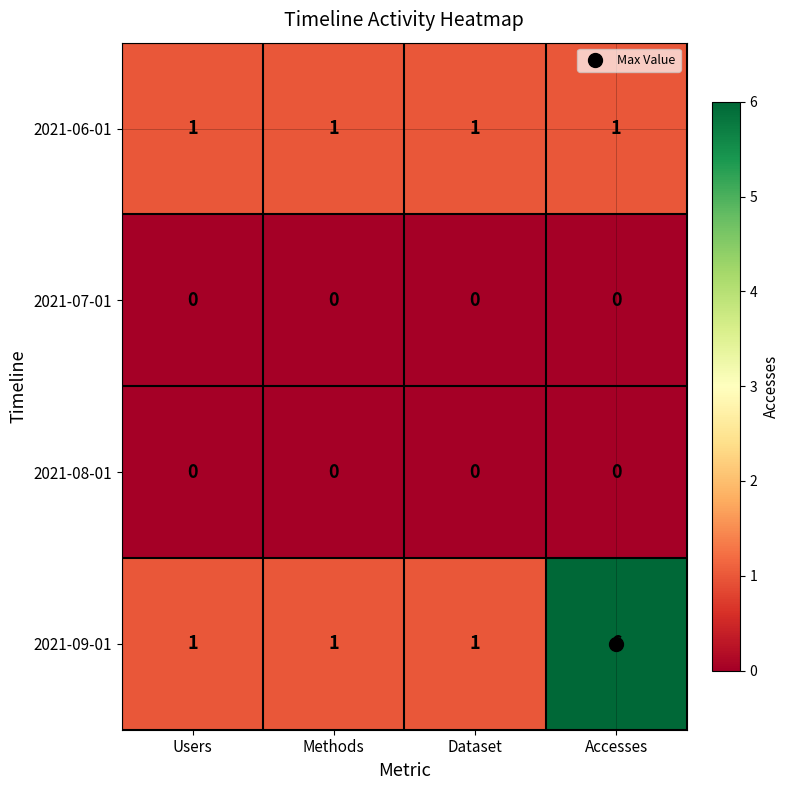

Which label corresponds to the largest value in the chart?

Accesses